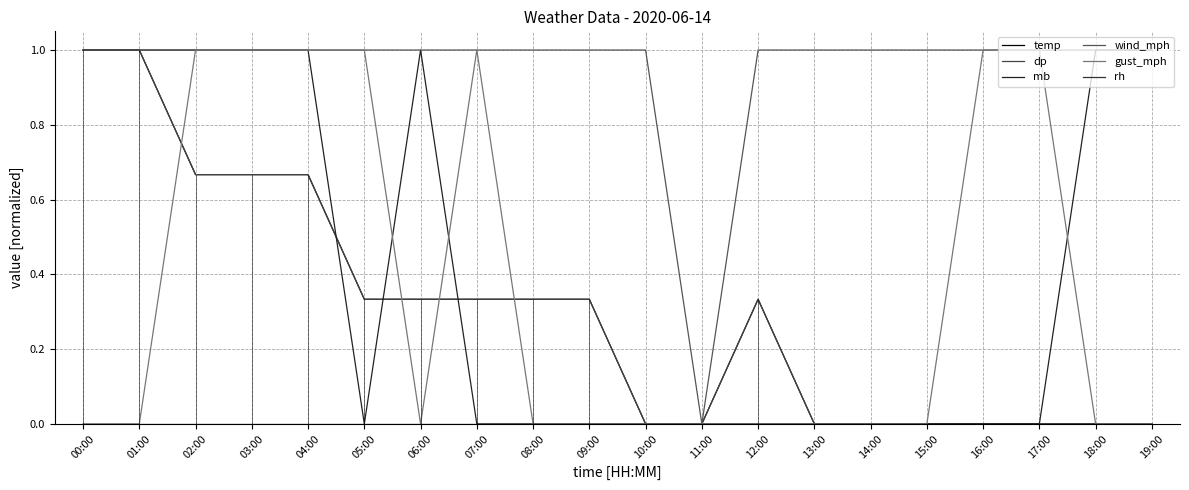

Reading left to right, list all the values displayed in this chart.

temp: 1.0	1.0	0.7	0.7	0.7	0.3	0.3	0.3	0.3	0.3	0.0	0.0	0.3	0.0	0.0	0.0	0.0	0.0	0.0	0.0
dp: 1.0	1.0	0.7	0.7	0.7	0.3	0.3	0.3	0.3	0.3	0.0	0.0	0.3	0.0	0.0	0.0	0.0	0.0	0.0	0.0
mb: 1.0	1.0	1.0	1.0	1.0	0.0	1.0	0.0	0.0	0.0	0.0	0.0	0.0	0.0	0.0	0.0	0.0	0.0	1.0	1.0
wind_mph: 1.0	1.0	1.0	1.0	1.0	1.0	1.0	1.0	1.0	1.0	1.0	0.0	1.0	1.0	1.0	1.0	1.0	1.0	1.0	1.0
gust_mph: 0.0	0.0	1.0	1.0	1.0	1.0	0.0	1.0	0.0	0.0	0.0	0.0	0.0	0.0	0.0	0.0	1.0	1.0	0.0	0.0
rh: 0.0	0.0	0.0	0.0	0.0	0.0	0.0	0.0	0.0	0.0	0.0	0.0	0.0	0.0	0.0	0.0	0.0	0.0	0.0	0.0